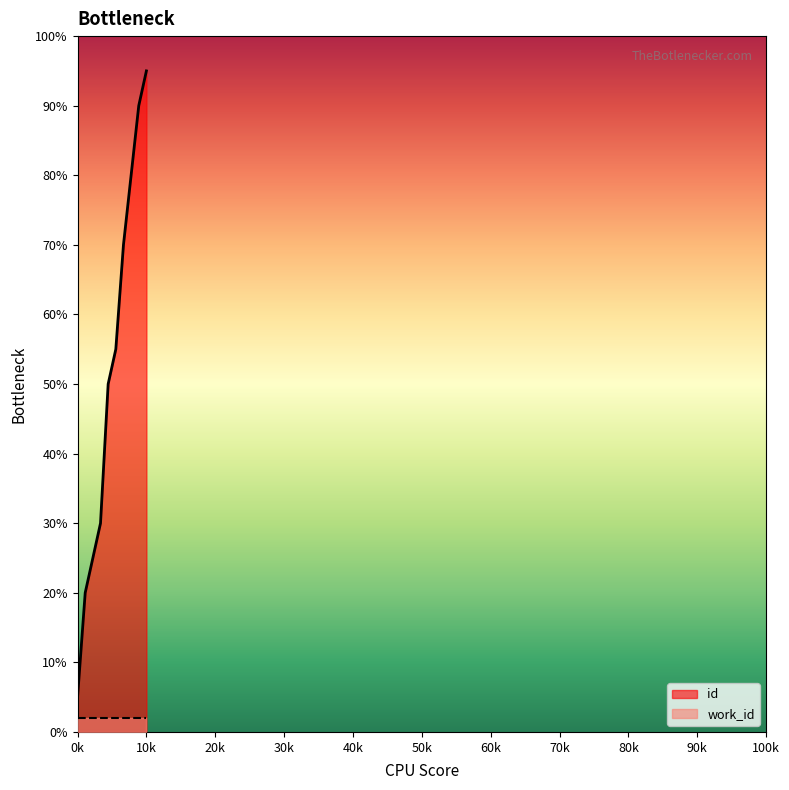

What is the average value?

52